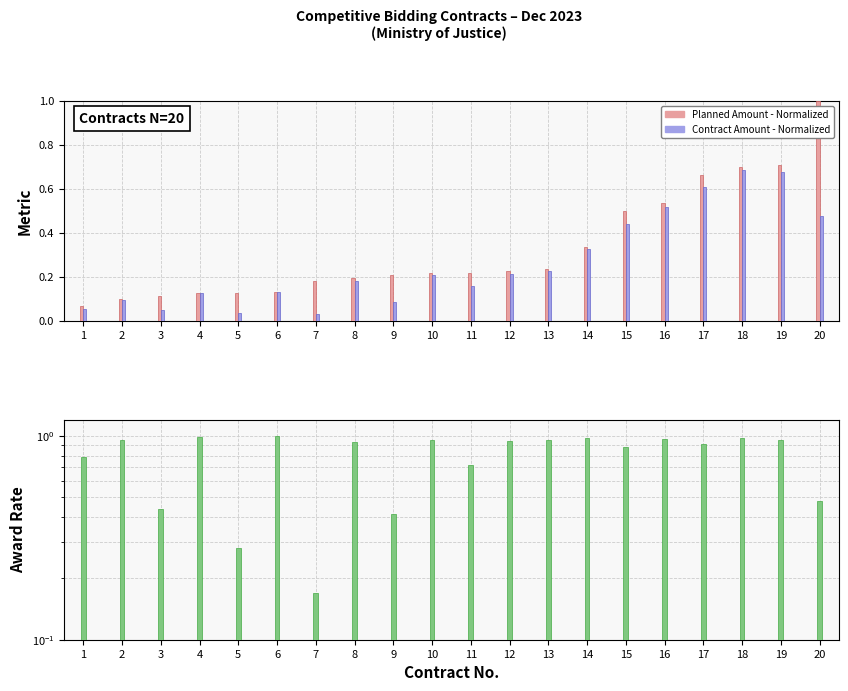

True or false: Planned Amount - Normalized has a value of 0.1 at 2.

True